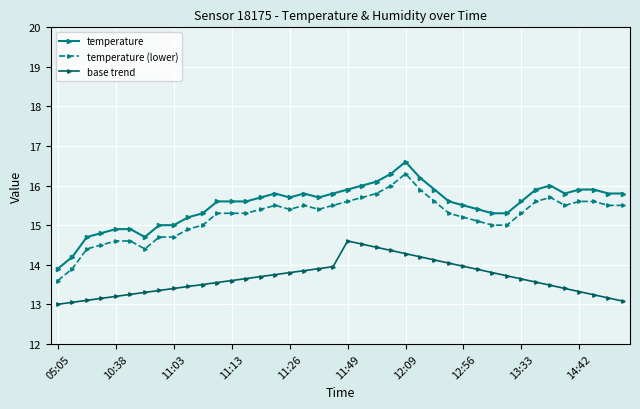

True or false: temperature and base trend intersect in this chart.

False